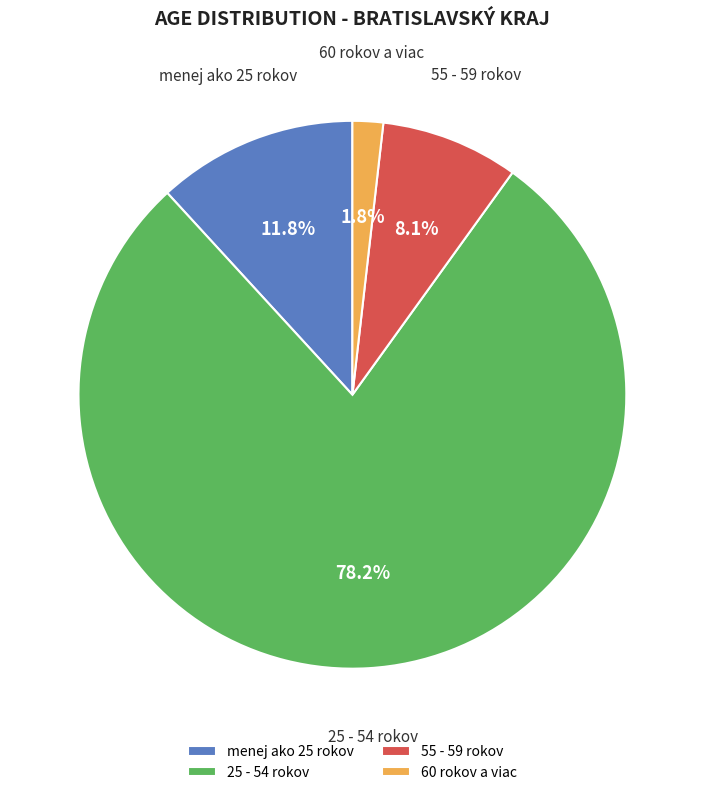

Between 60 rokov a viac and 25 - 54 rokov, which is larger?

25 - 54 rokov